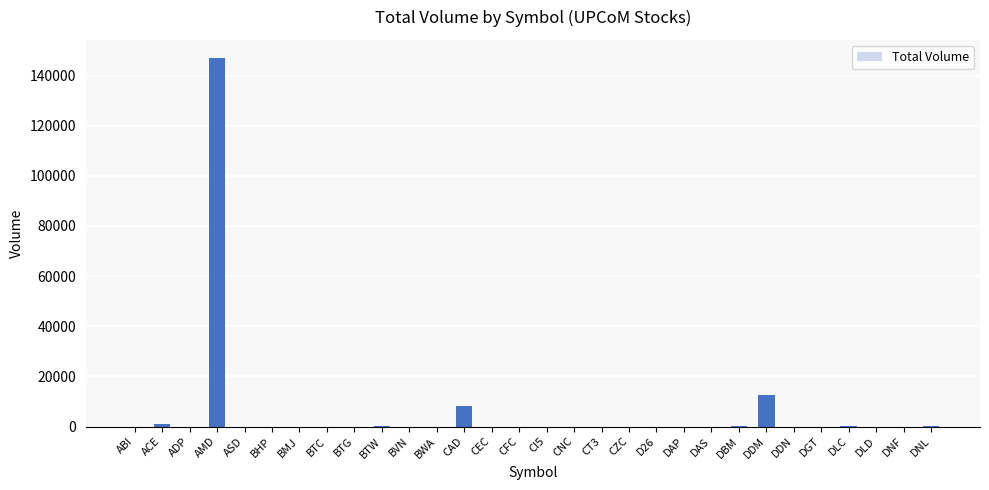

What is the greatest value displayed?

146900